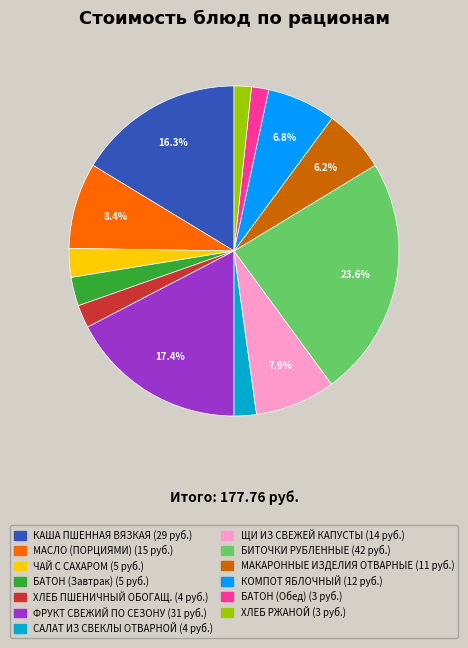

To the nearest percent, what is the difference between the largest and smallest slice percentages?

22%